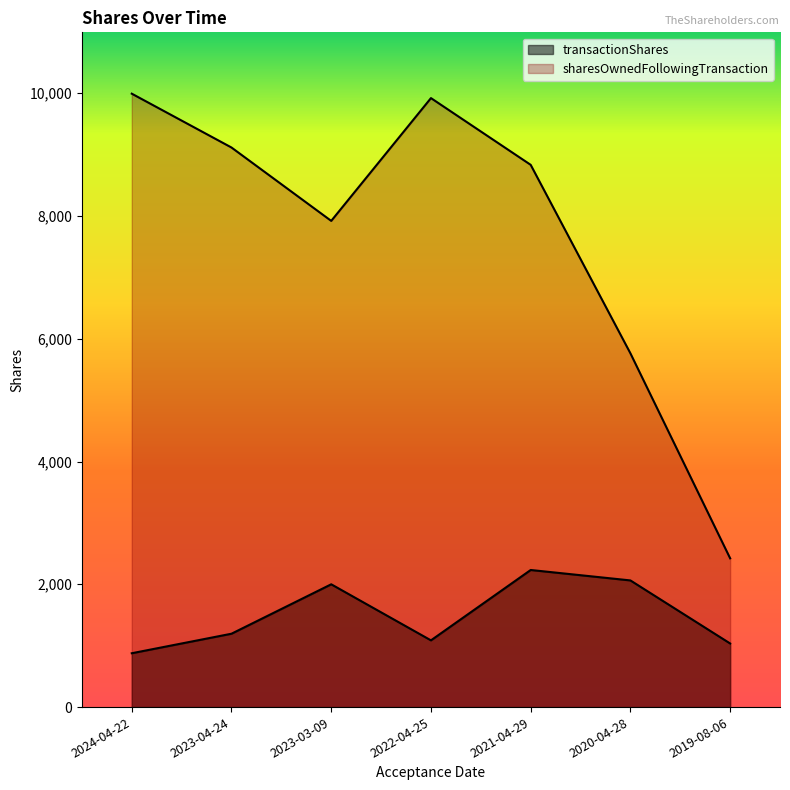

Is it true that sharesOwnedFollowingTransaction equals 9114 at 2023-04-24?

True